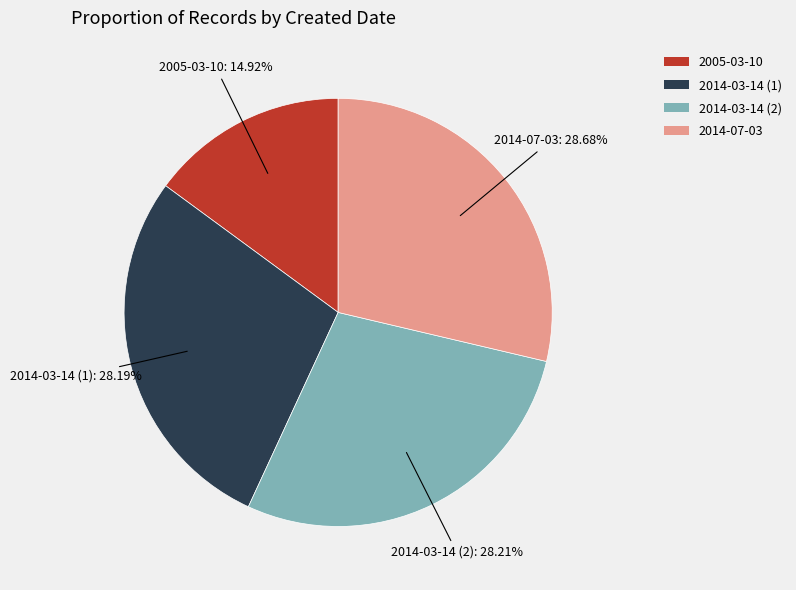

Between 2014-03-14 (2) and 2005-03-10, which is larger?

2014-03-14 (2)